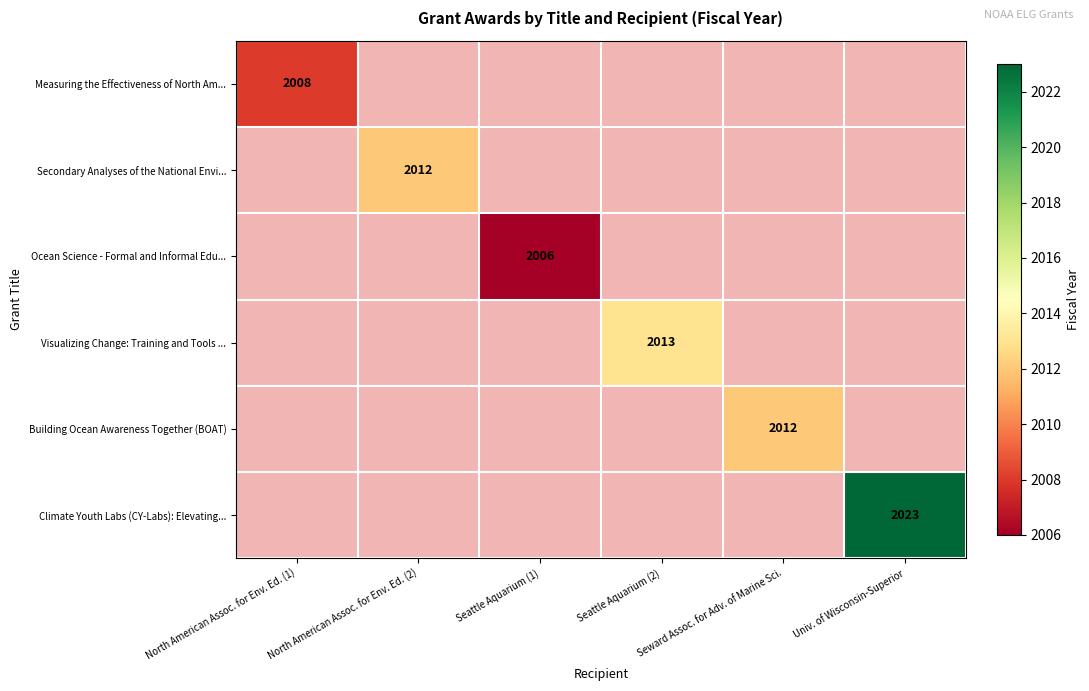

Count the number of data series in this chart.

6